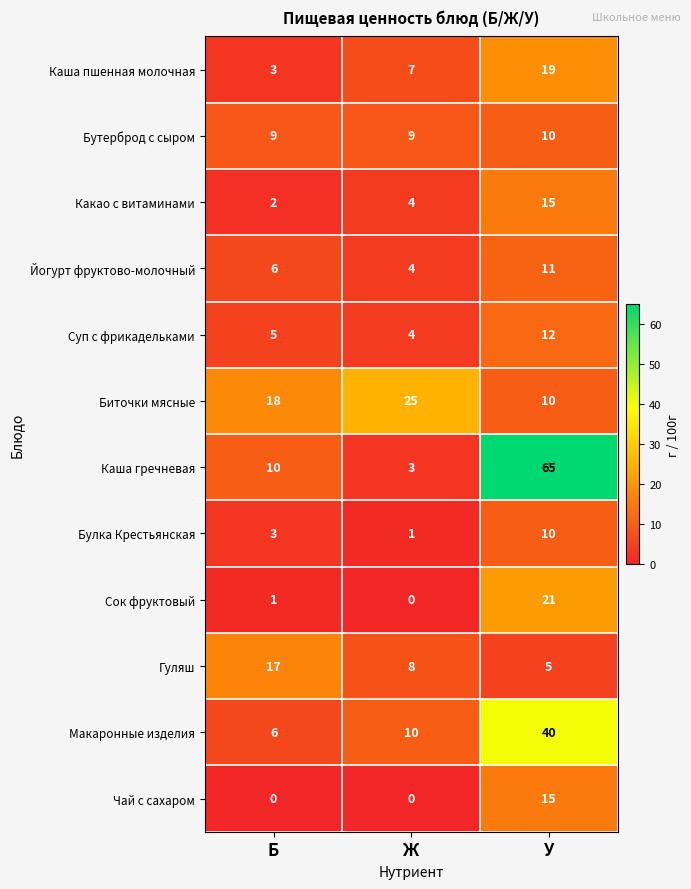

What is the maximum value for Каша пшенная молочная?

19